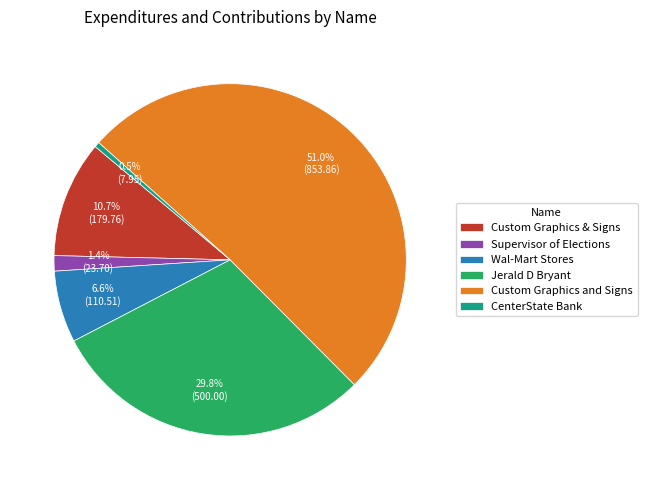

True or false: Wal-Mart Stores accounts for 18% of the total.

False